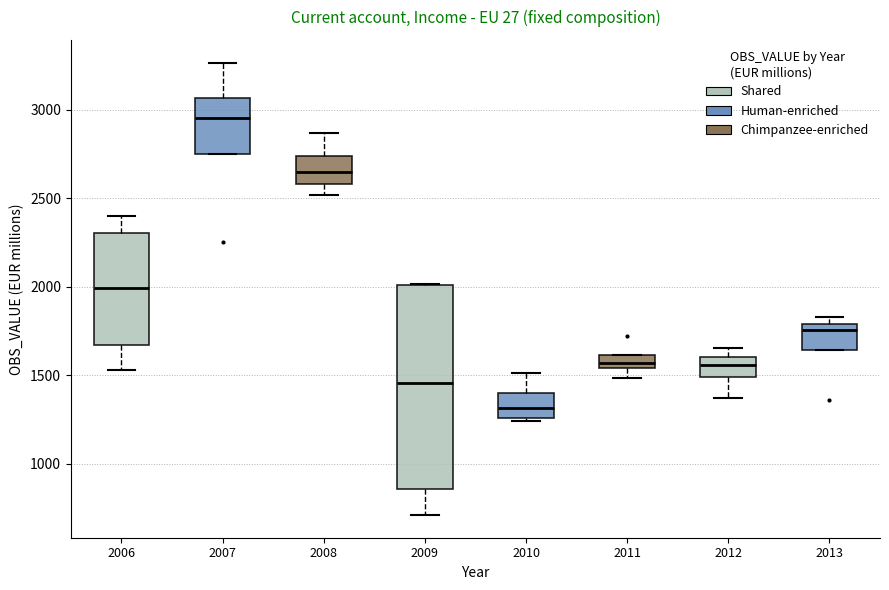

Which box's median line is the highest?

2007